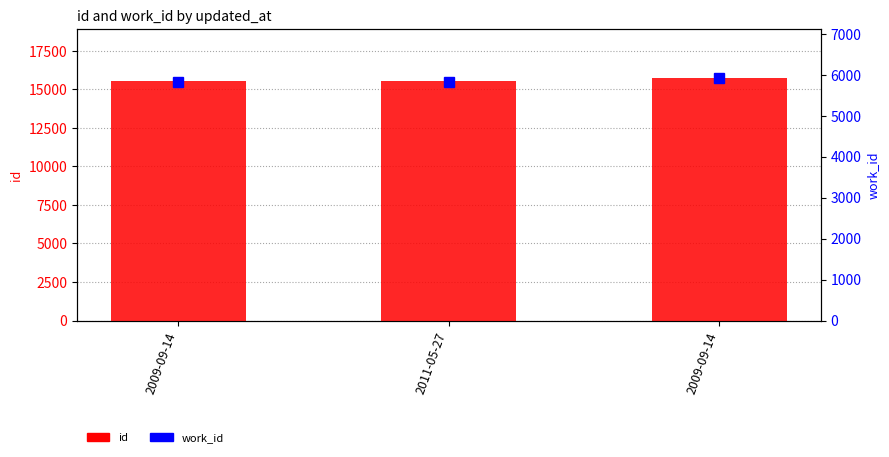

What is the label of the 1st bar from the right?

2009-09-14